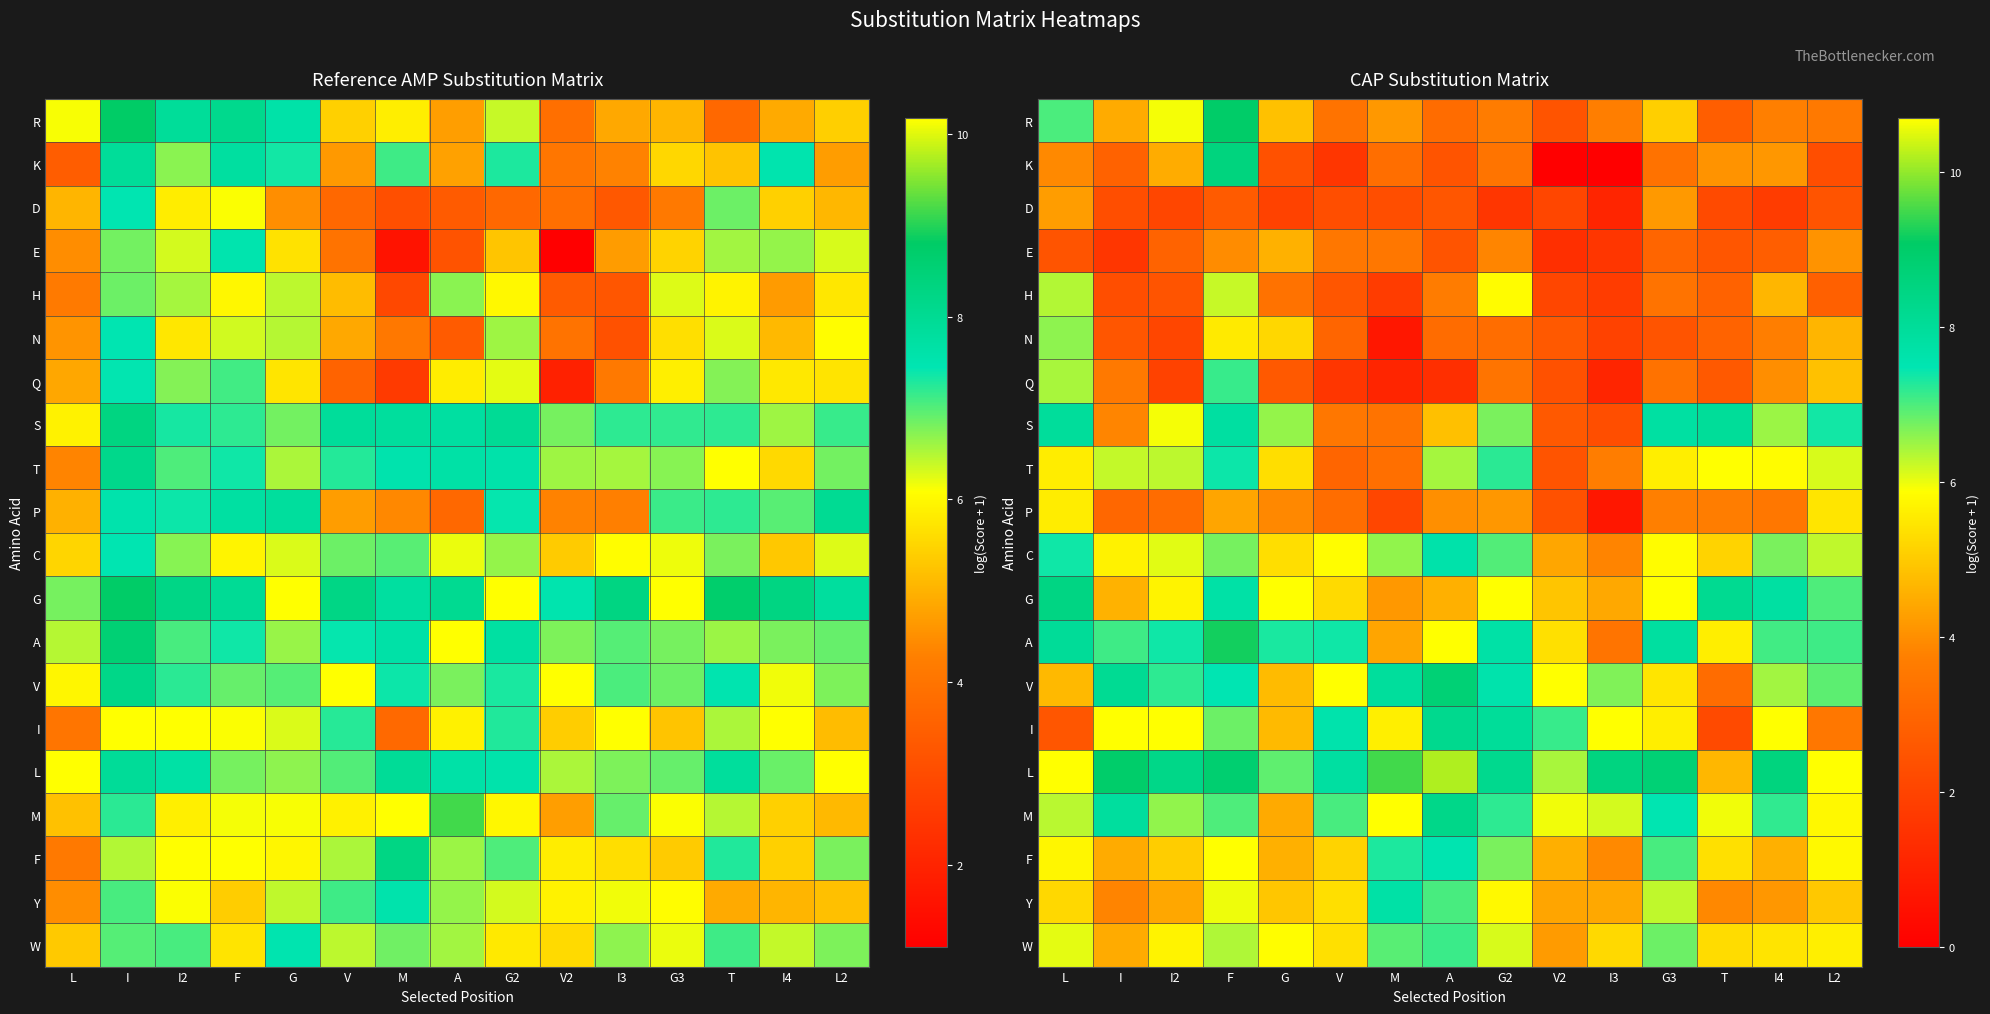

What is the difference between the highest and lowest values at G?

8.8